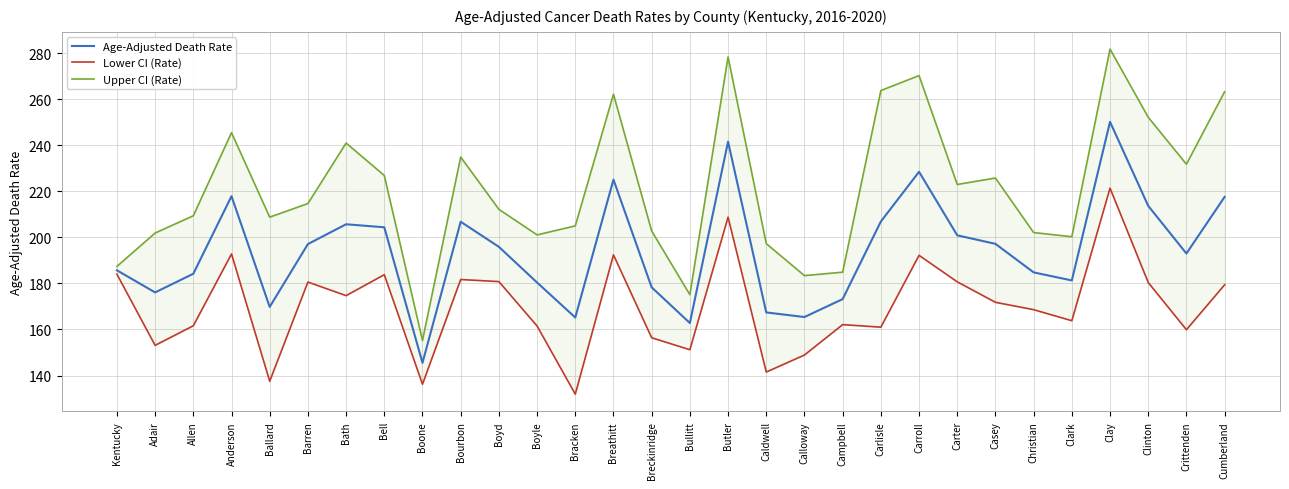

What is the difference between the Lower CI (Rate) values at Clay and Carter?

40.7